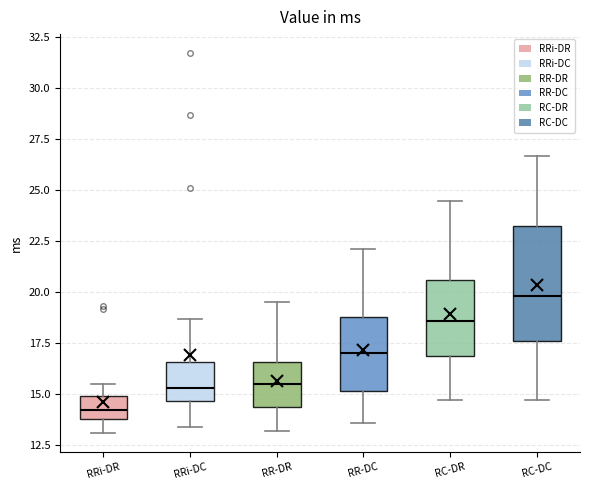

Where does the upper whisker of the box for RRi-DR end on the y-axis? The values are not printed on the chart, so give them approximately, as read against the axis.

15.5